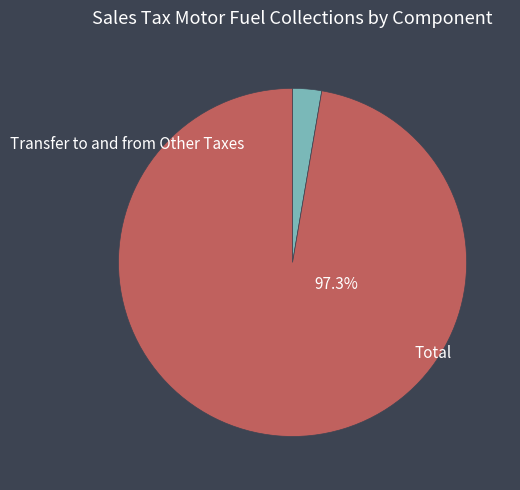

Count the number of slices in the pie.

2